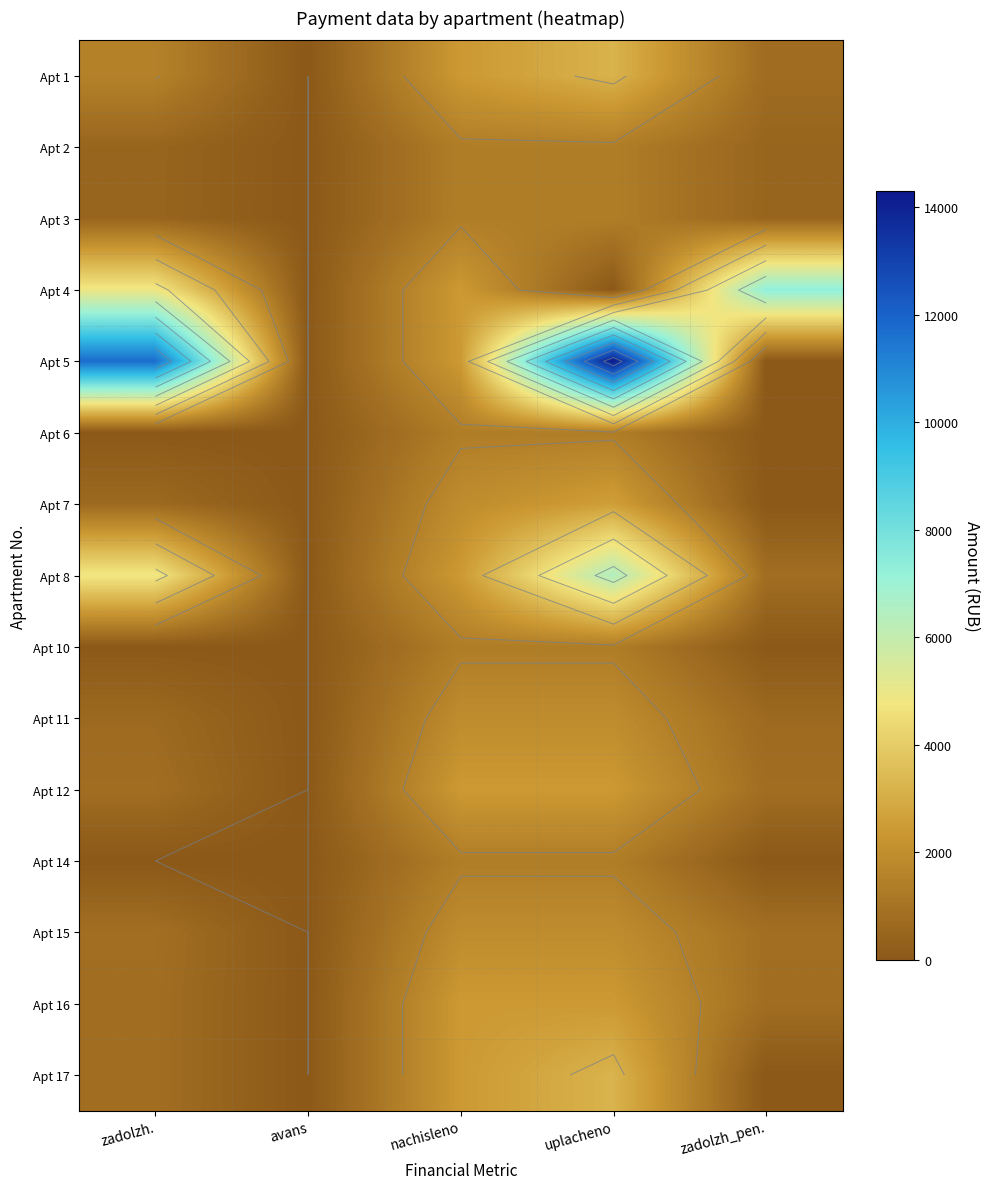

What is the spread (max minus min) of values at zadolzh_pen.?

7332.6